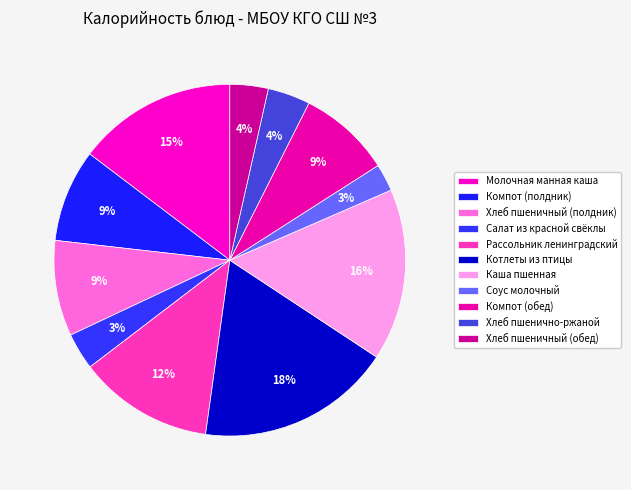

Is Каша пшенная the majority of the pie?

No